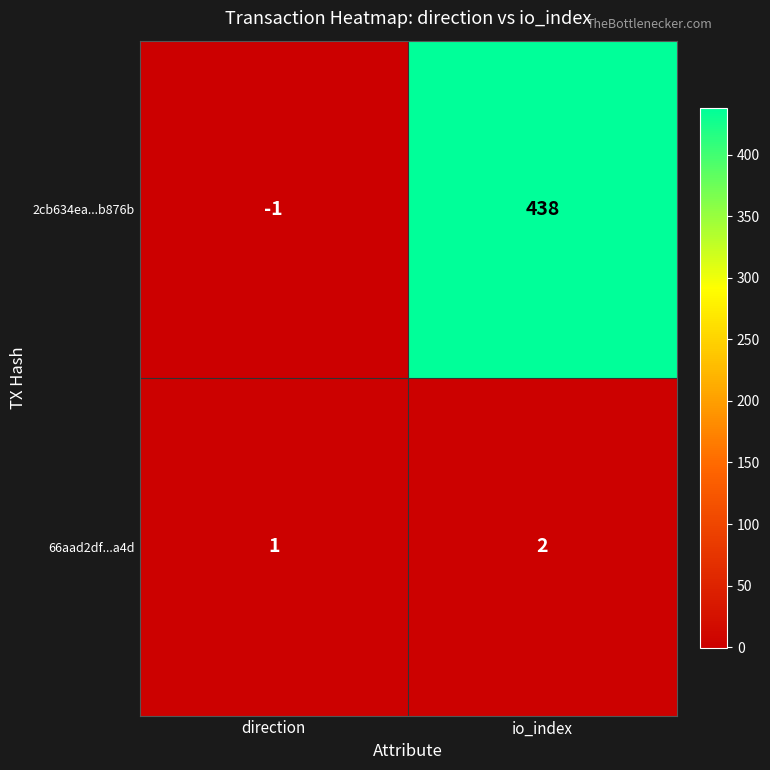

Reading left to right, list all the values displayed in this chart.

2cb634ea...b876b: direction=-1	io_index=438
66aad2df...a4d: direction=1	io_index=2